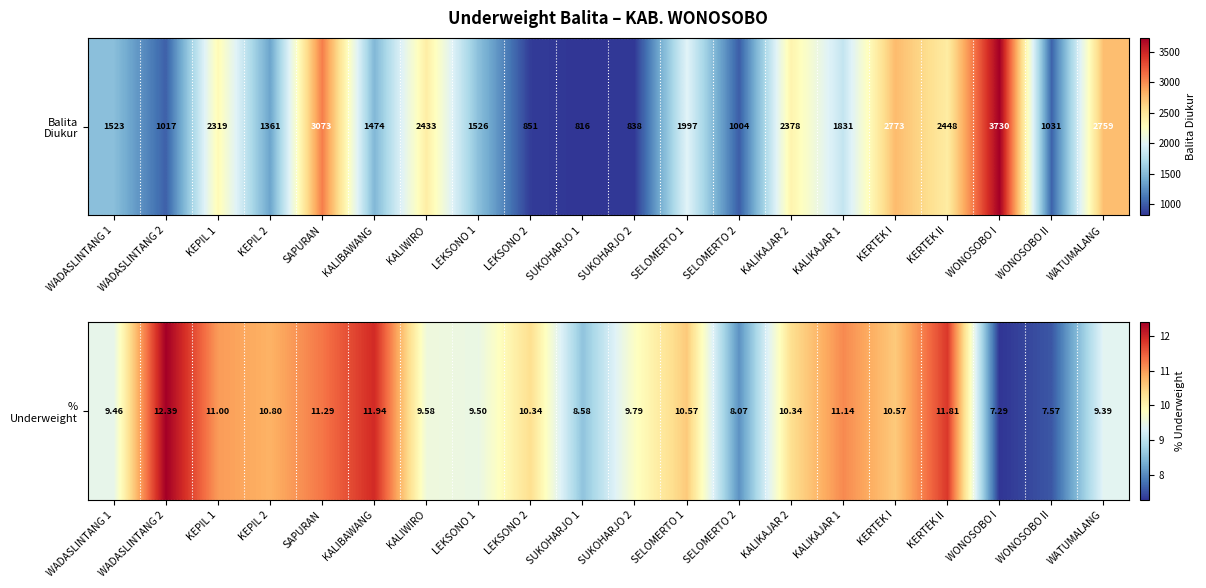

Approximately how many times larger is the value at KALIKAJAR 2 compared to SUKOHARJO 2?

1.1